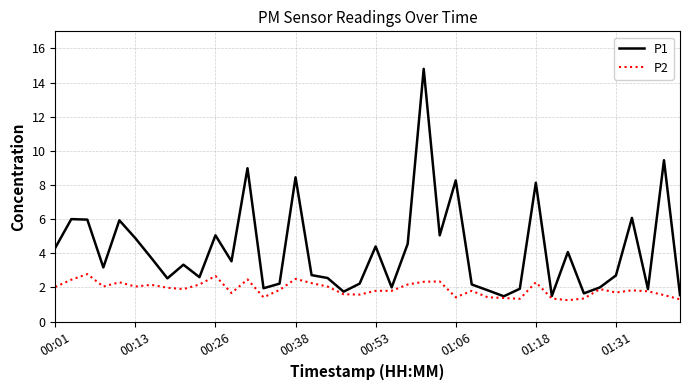

What is the minimum value for P1?

1.5